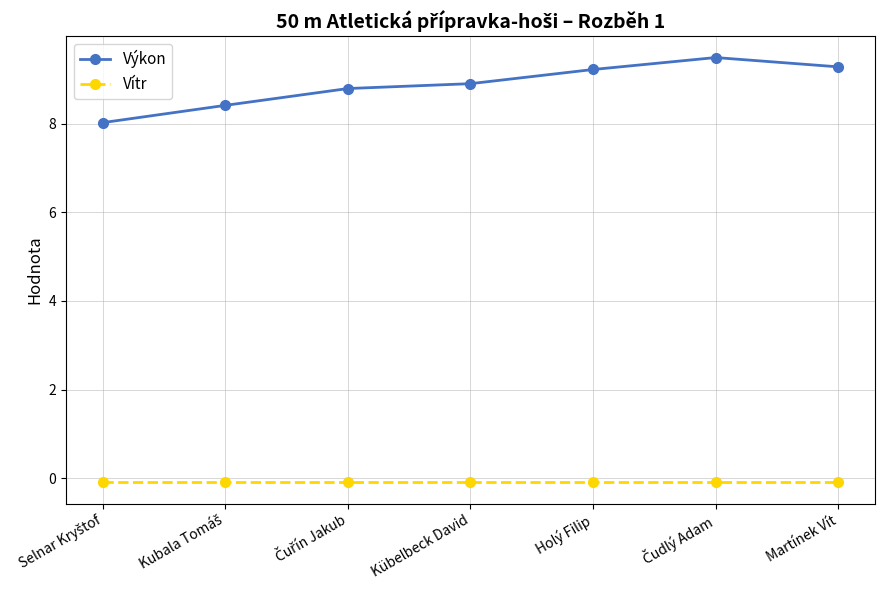

Is it true that Výkon equals 14.8 at Kübelbeck David?

False